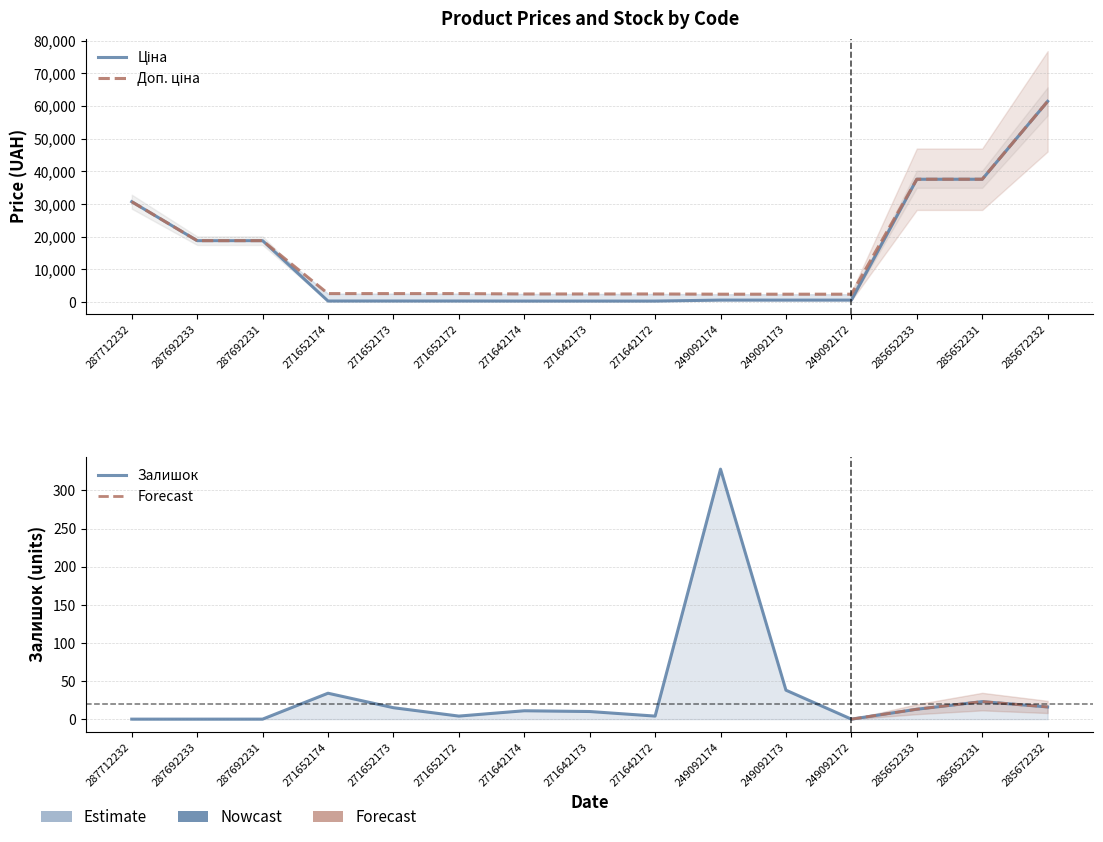

Which category has the lowest value in the Ціна series?

271642174